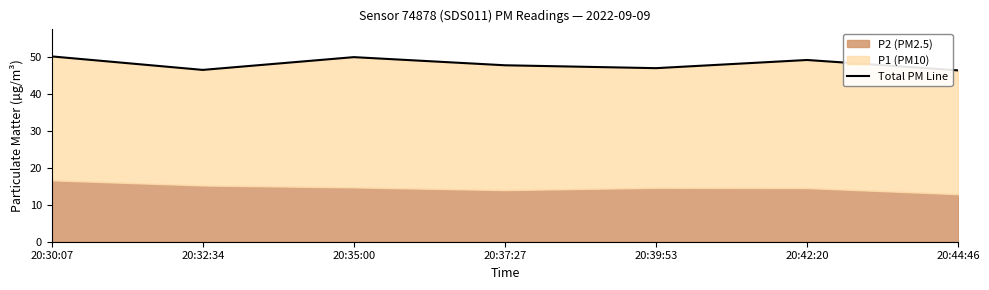

Reading right to left, extract all data points from this chart.

46.3	49.1	46.9	47.7	49.9	46.5	50.1